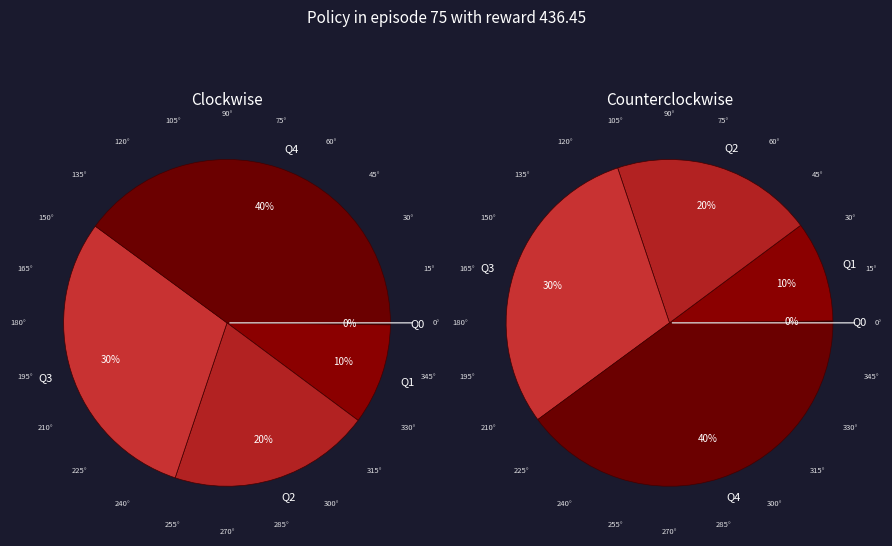

Count the number of slices in the pie.

5